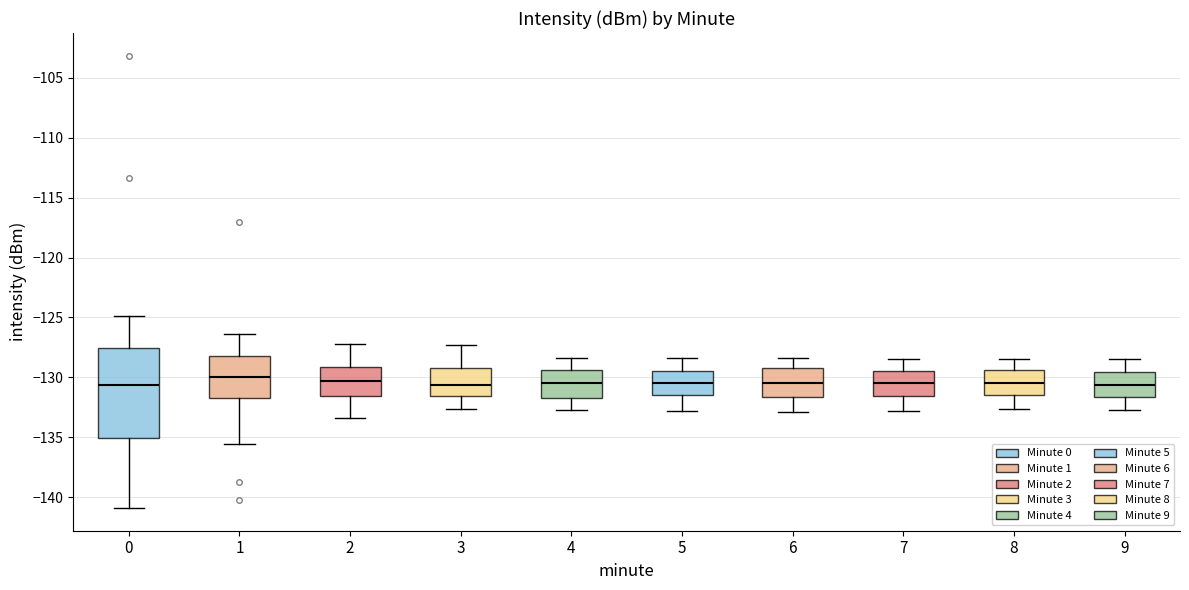

Where does the median line of the box at x = 9 sit on the y-axis? The values are not printed on the chart, so give them approximately, as read against the axis.

-130.5